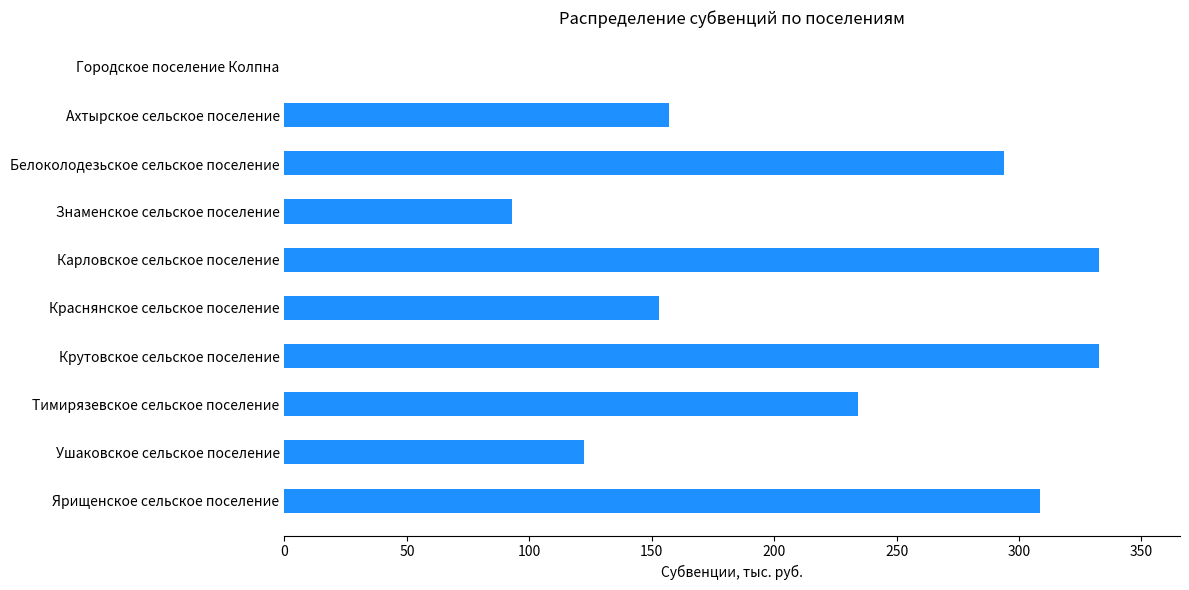

What is the approximate value at Ушаковское сельское поселение?

122.3